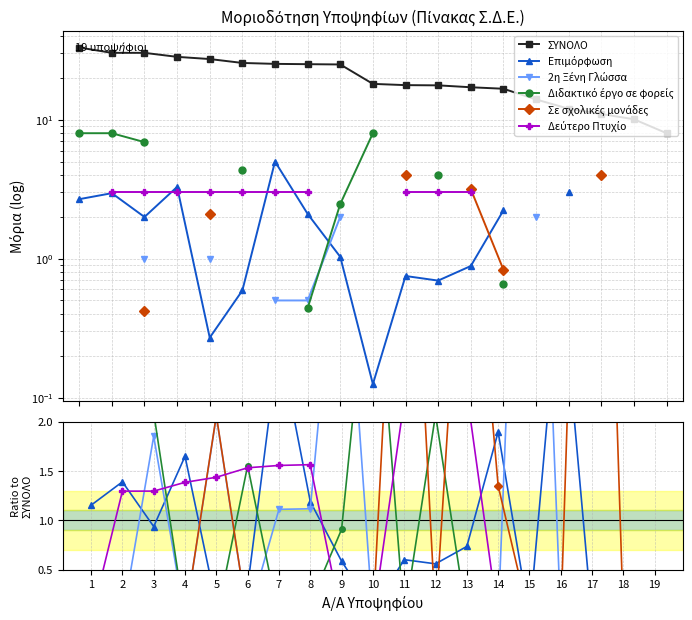

Which has a higher value, 12 or 4?

4